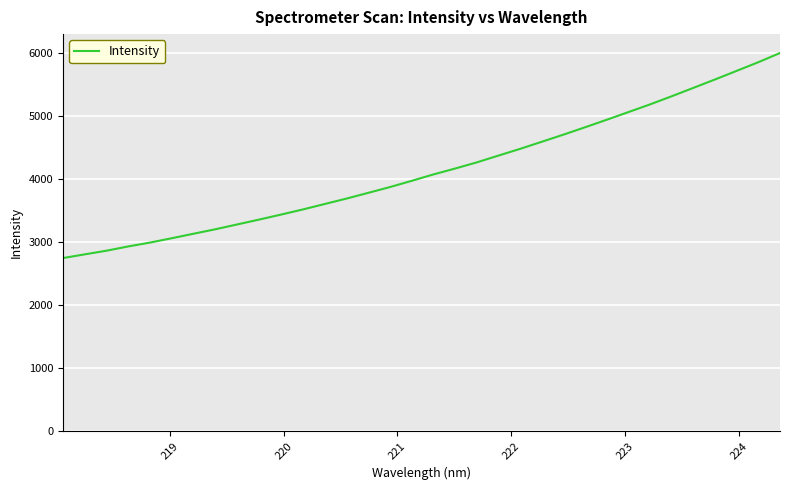

What is the maximum value shown in the chart?

5995.7